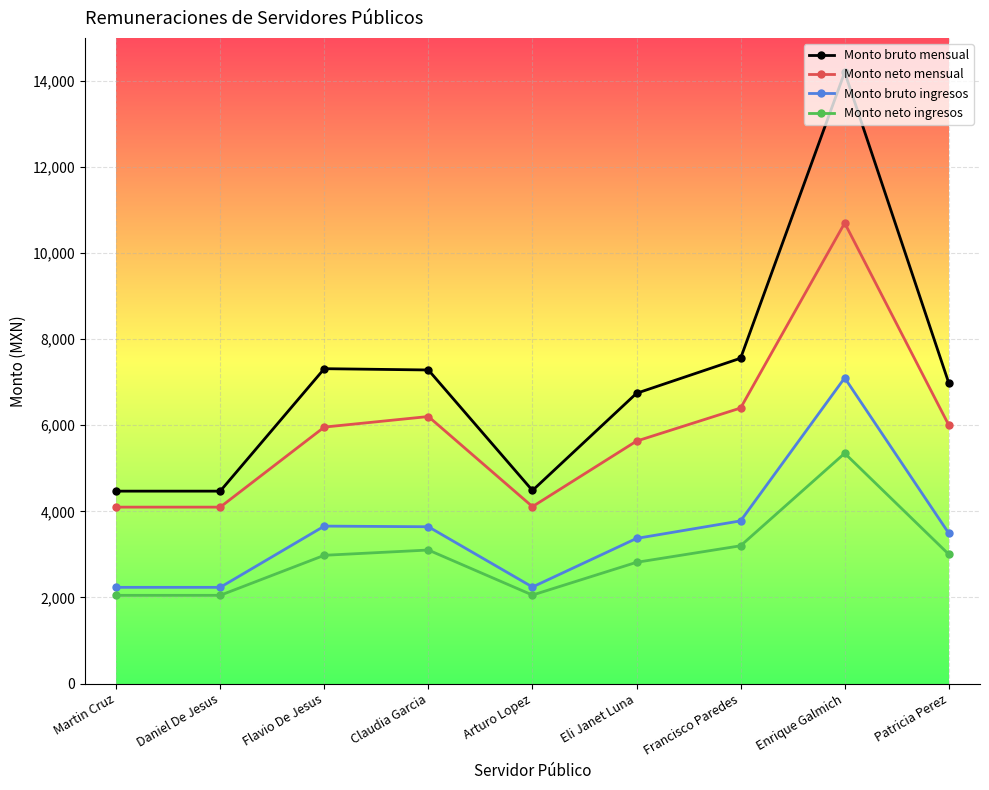

List the series in order of their peak value, highest first.

Monto bruto mensual, Monto neto mensual, Monto bruto ingresos, Monto neto ingresos